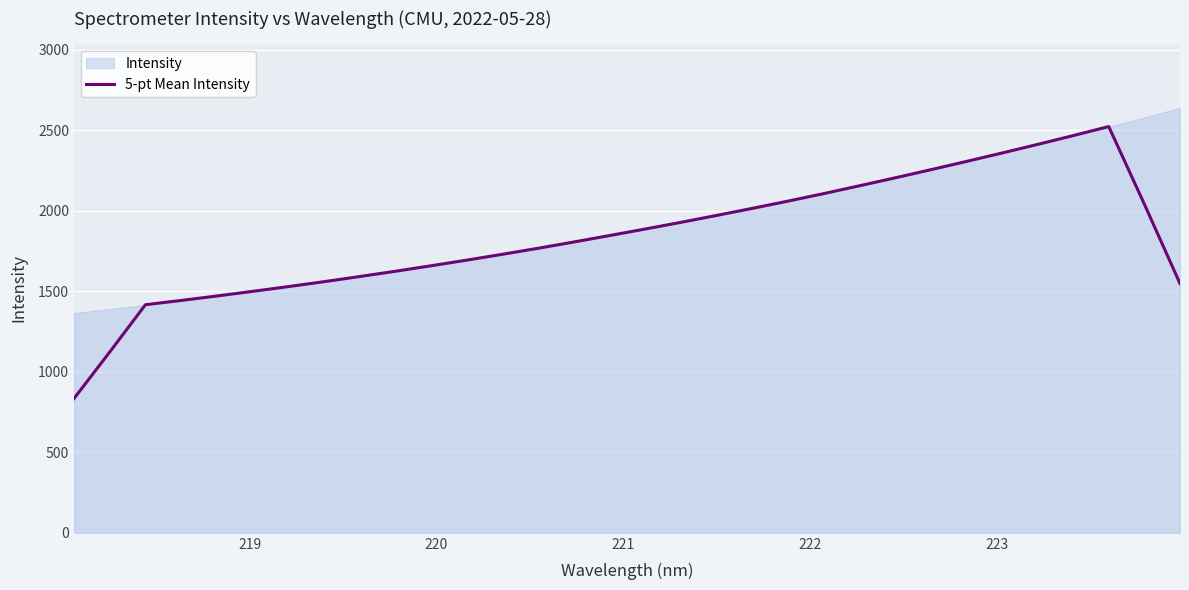

What is the lowest value of the 5-pt Mean Intensity series?

833.5